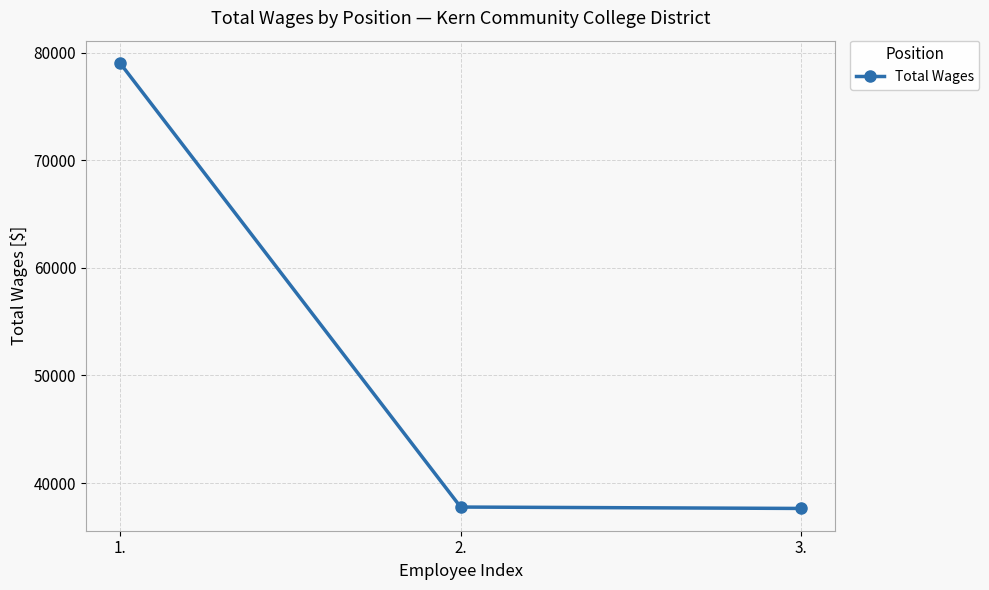

What is the change in value from 1. to 3.?

-41392